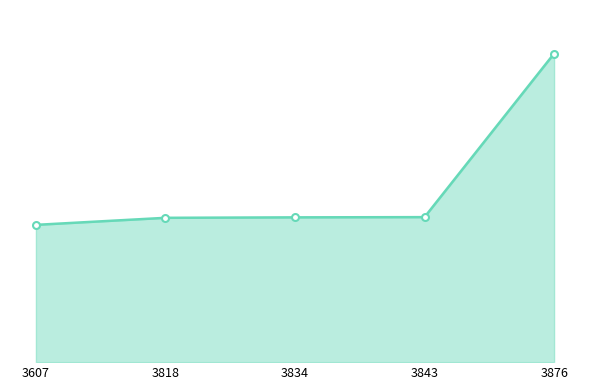

Is it true that the value at 3834 is 2147?

False